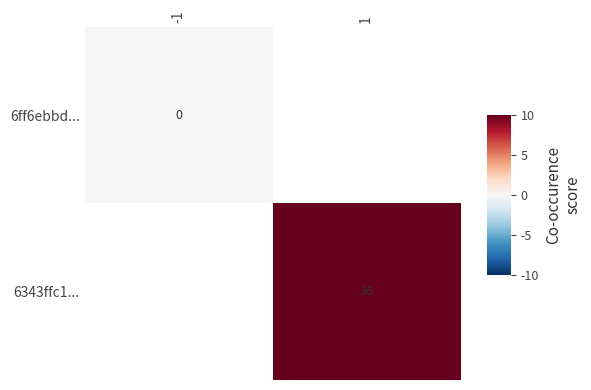

The 6343ffc1... series shows 48 at 1. True or false?

False